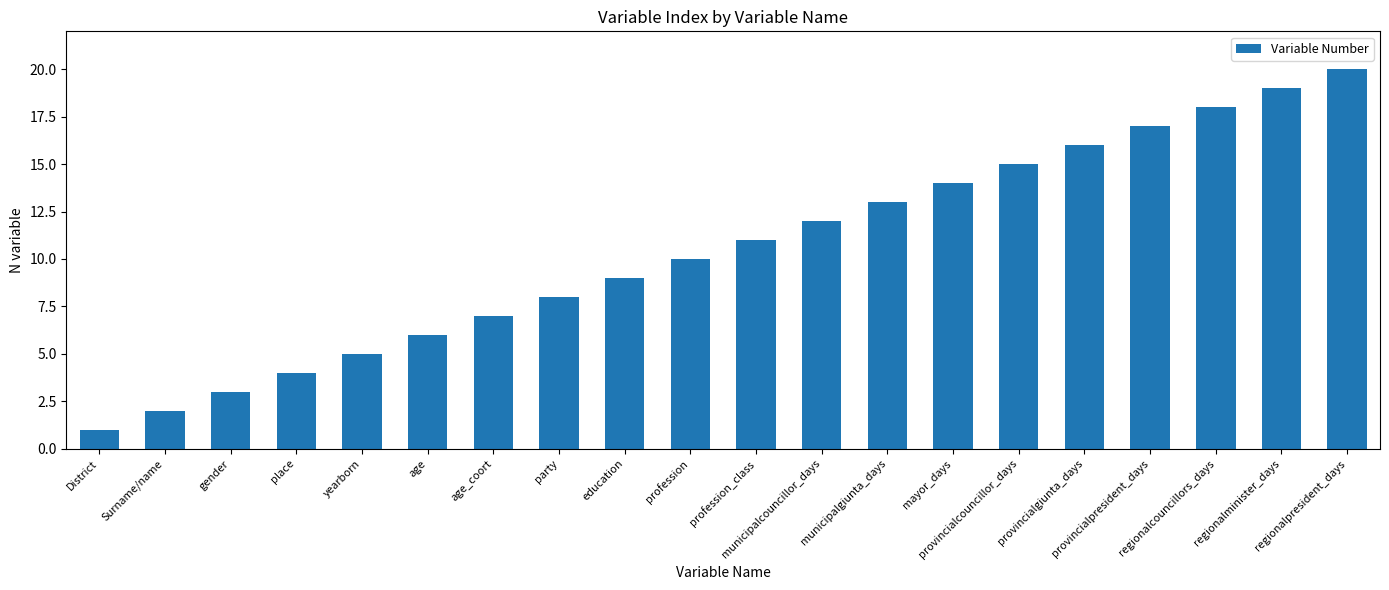

How many bars are there in total?

20